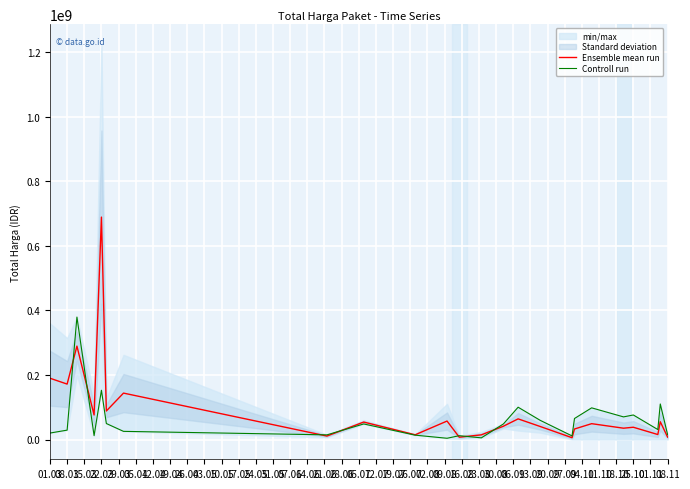

Rank the series by their average value, from lowest to highest.

Controll run, Ensemble mean run